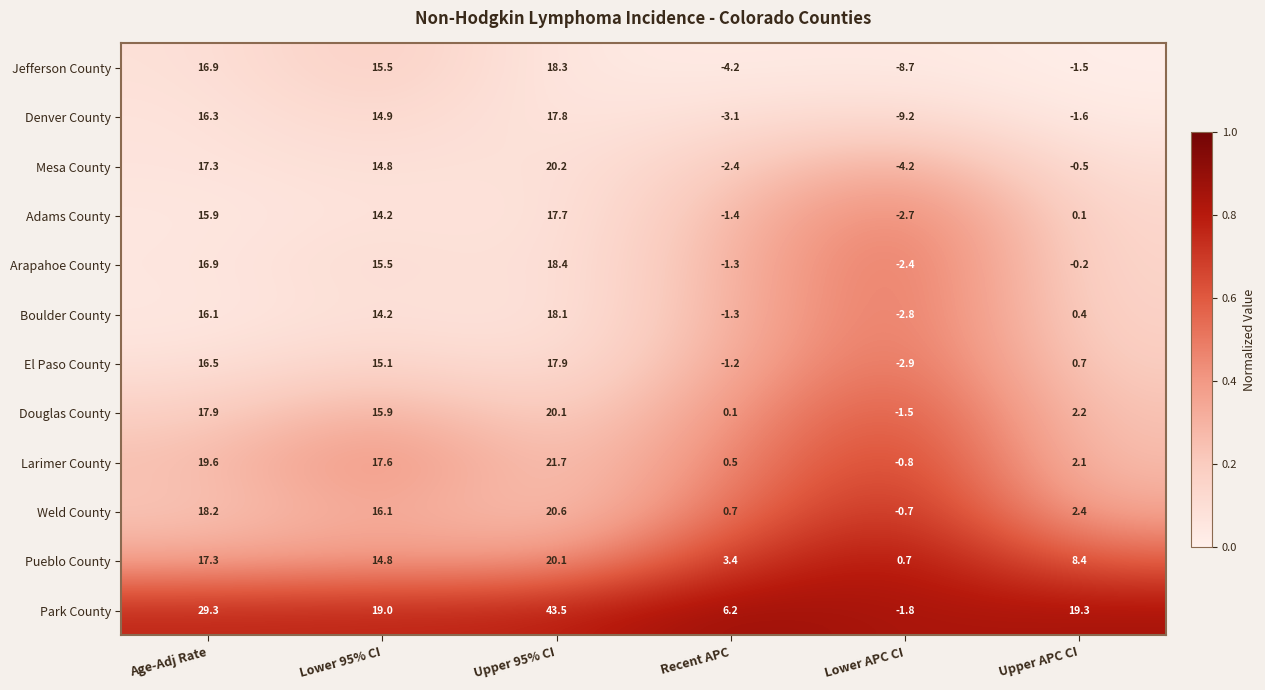

The value of Larimer County at Lower 95% CI is 9.6. True or false?

False